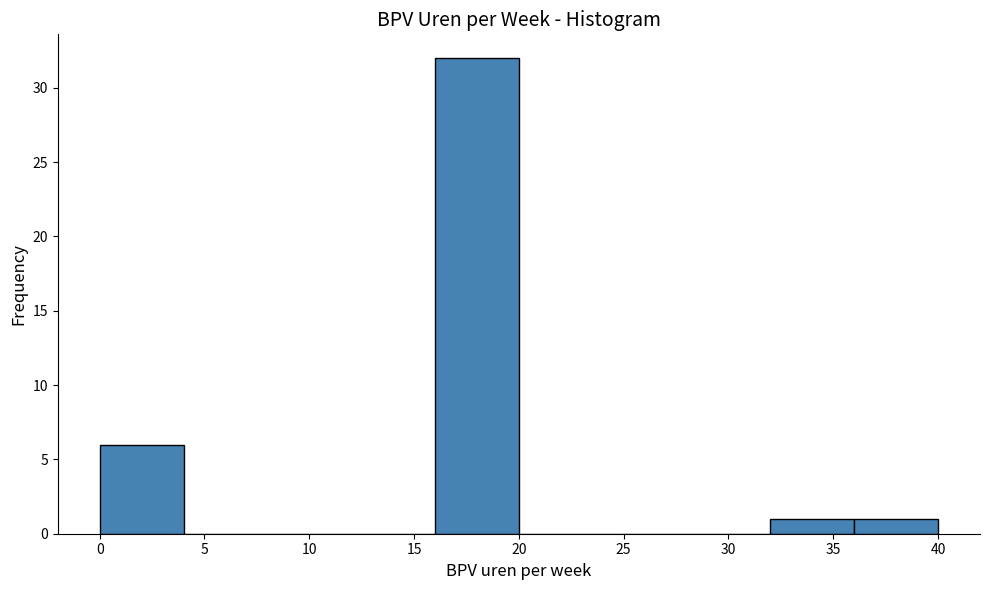

Reading left to right, transcribe this chart: for each bar, give the range it covers on the x-axis and its height. The values are not printed on the chart, so give them approximately, as read against the axis.

0 to 4: 6
4 to 8: 0
8 to 12: 0
12 to 16: 0
16 to 20: 32
20 to 24: 0
24 to 28: 0
28 to 32: 0
32 to 36: 1
36 to 40: 1